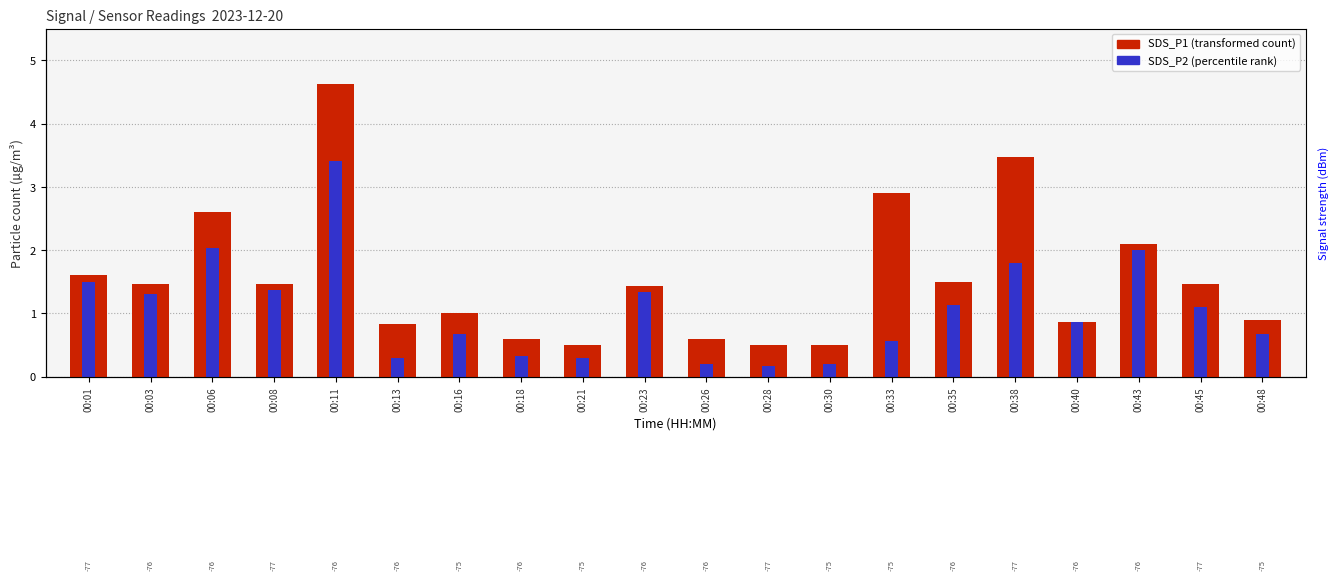

True or false: SDS_P2 (percentile rank) has a value of 1.3 at 00:23.

True